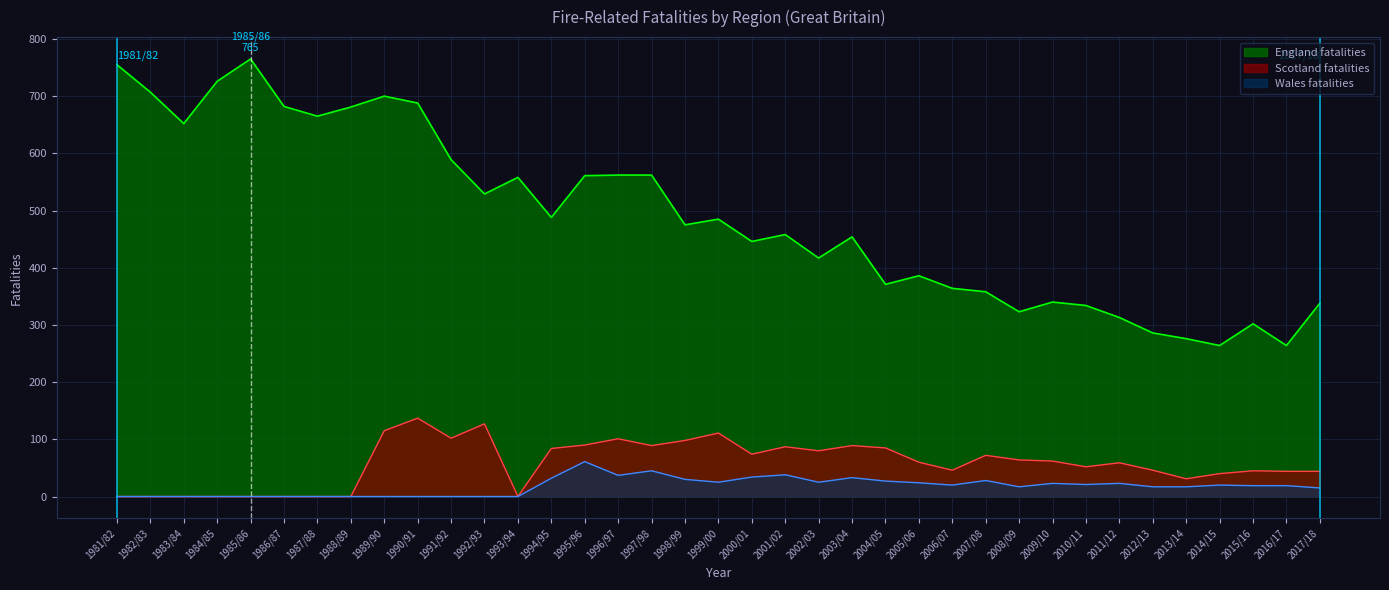

True or false: Scotland fatalities and Wales fatalities intersect in this chart.

False